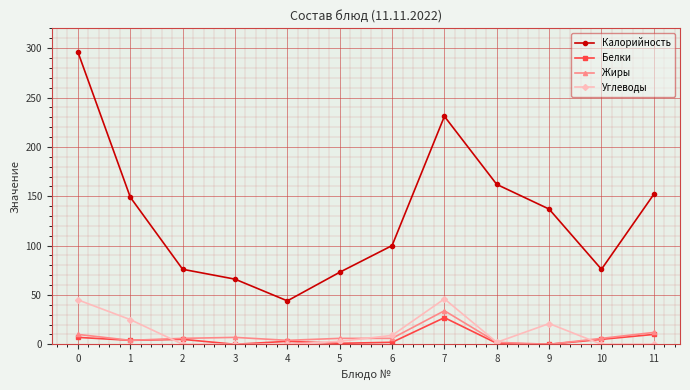

Which series has the largest total across all categories?

Калорийность